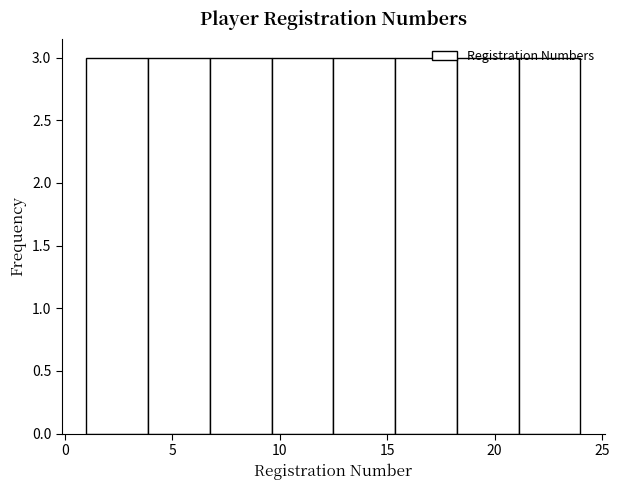

Reading left to right, list every bar in this chart as the range it spans on the x-axis followed by its height. Neither the bar edges nor the heights are printed on the chart, so give them approximately, as read against the axes.

1.0 to 4.0: 3
4.0 to 7.0: 3
7.0 to 9.5: 3
9.5 to 12.5: 3
12.5 to 15.5: 3
15.5 to 18.5: 3
18.5 to 21.0: 3
21.0 to 24.0: 3